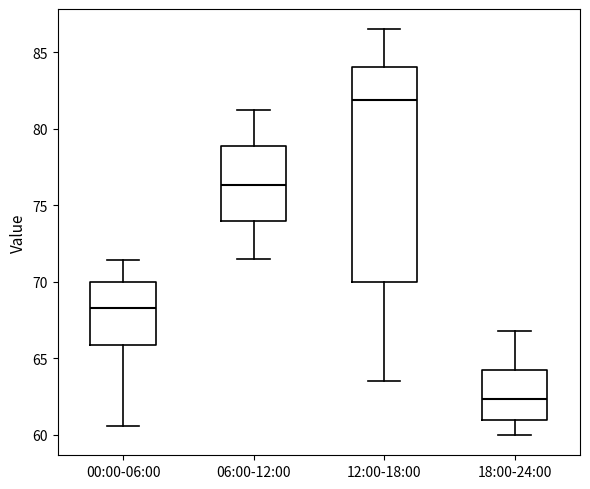

Reading left to right, read every box against the y-axis: the position of its median line, the range the box covers, and the ends of its whiskers. The values are not printed on the chart, so give them approximately, as read against the axis.

00:00-06:00: median 68.5, box 66.0 to 70.0, whiskers 60.5 to 71.5
06:00-12:00: median 76.5, box 74.0 to 79.0, whiskers 71.5 to 81.0
12:00-18:00: median 82.0, box 70.0 to 84.0, whiskers 63.5 to 86.5
18:00-24:00: median 62.5, box 61.0 to 64.5, whiskers 60.0 to 67.0